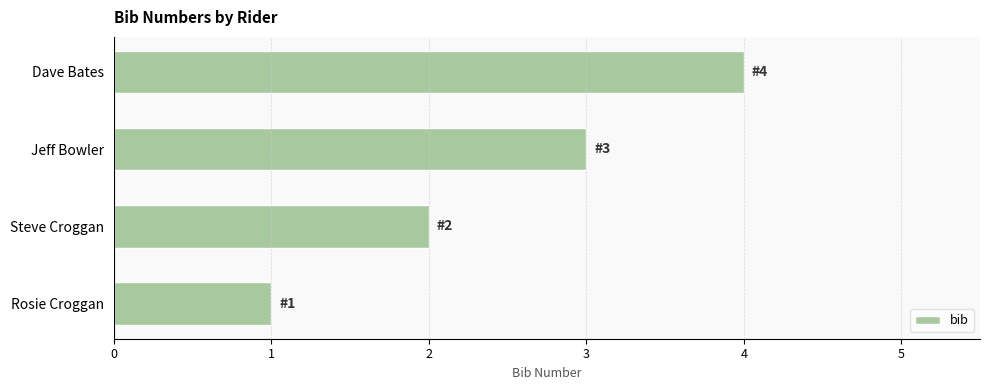

Are the bars horizontal?

Yes